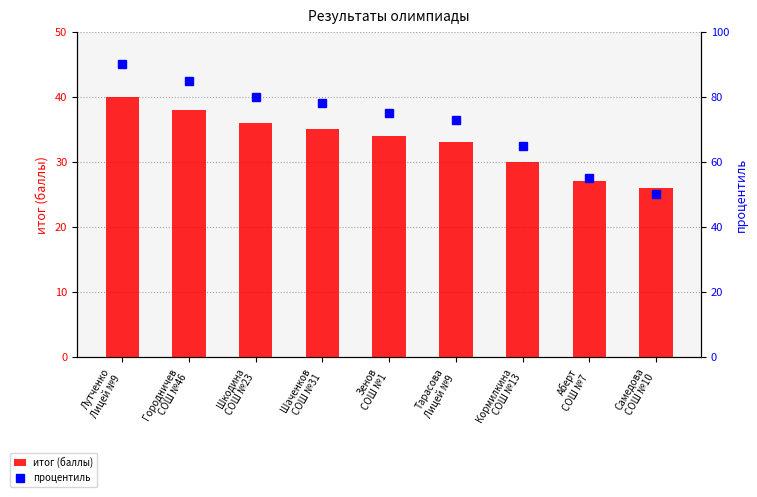

What is the value of the процентиль bar at the 9th from the left?

50